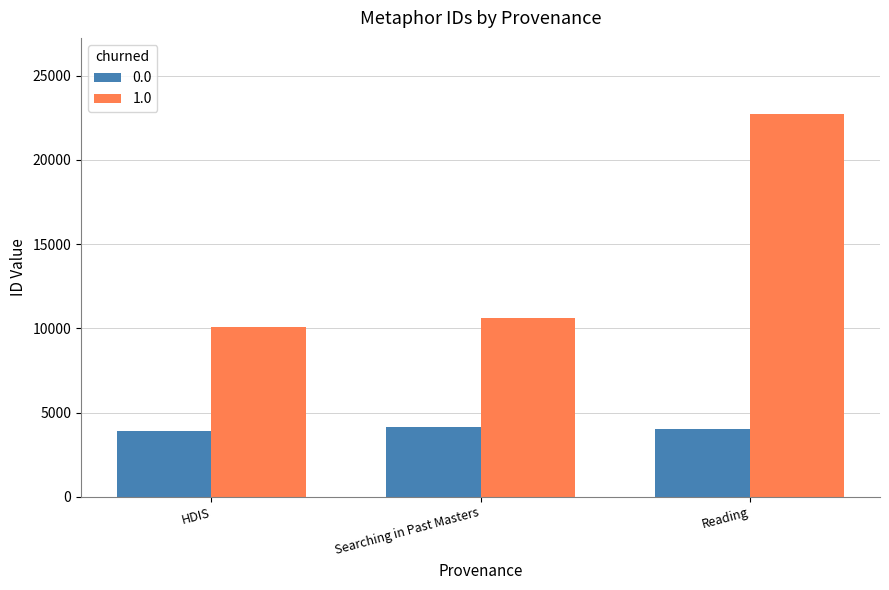

What is the sum of the 1.0 values at Reading and Searching in Past Masters?

33346